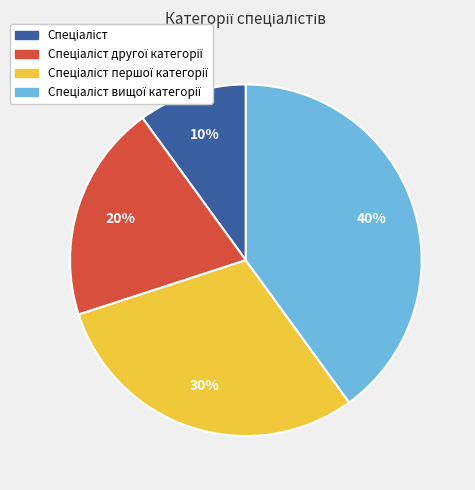

To the nearest percent, what is the average slice percentage?

25%